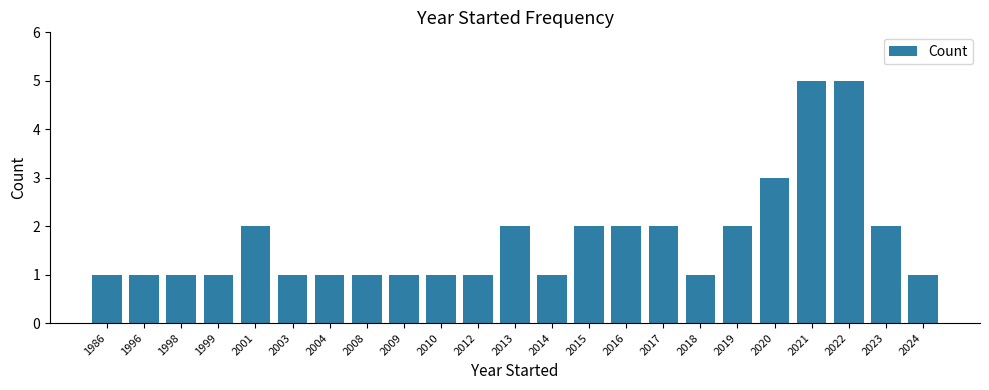

What is the maximum value shown in the chart?

5